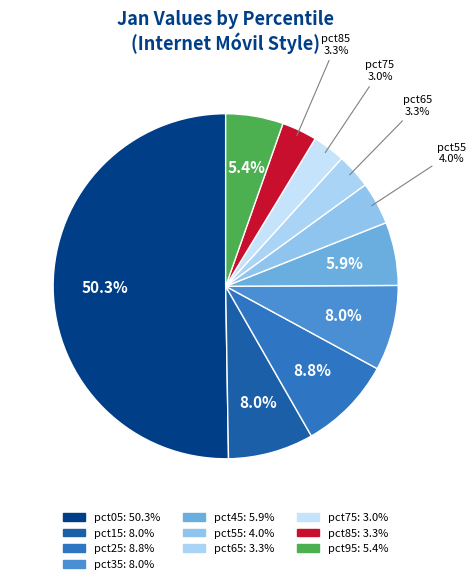

Which has a higher value, pct75 or pct45?

pct45